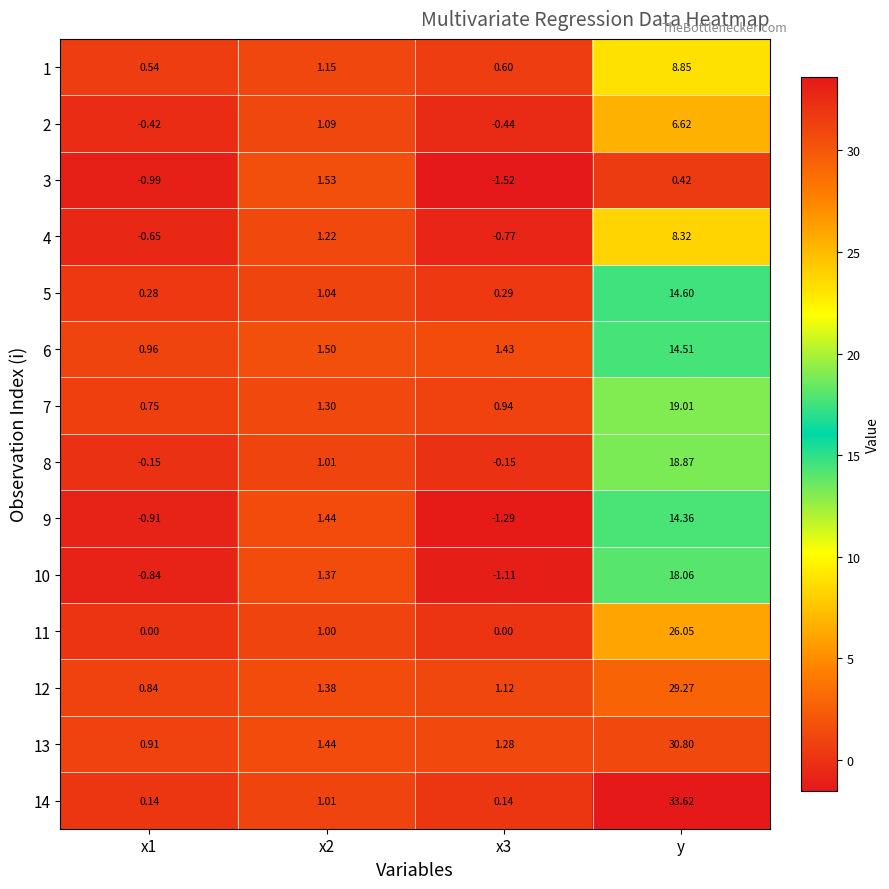

At which category does the chart reach its peak across all series?

y